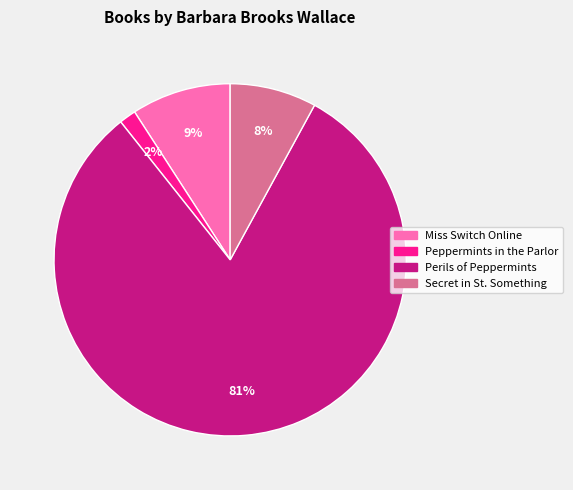

Which has a higher value, Peppermints in the Parlor or Secret in St. Something?

Secret in St. Something